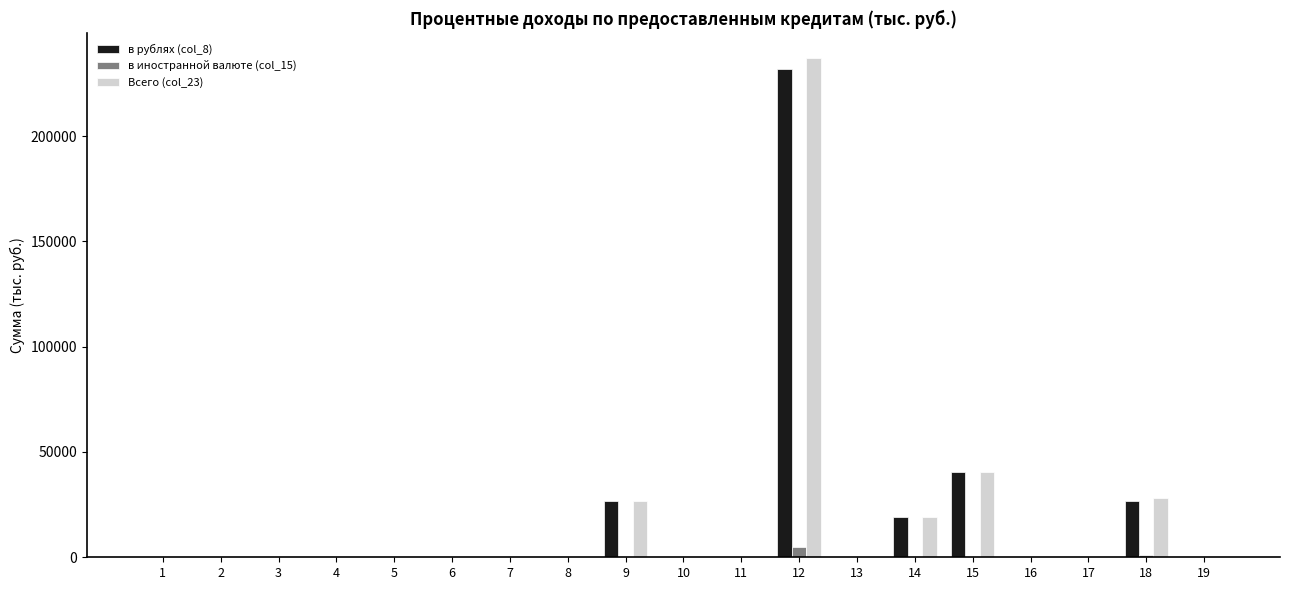

At which category is the sum across all series the highest?

12